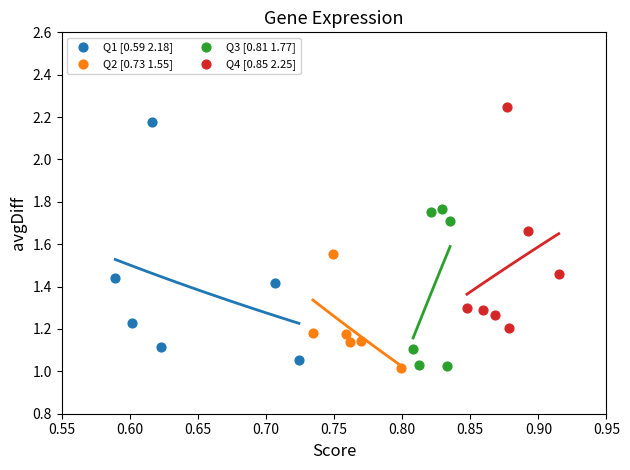

Which series has the widest spread of Y values?

Q1 [0.59 2.18]